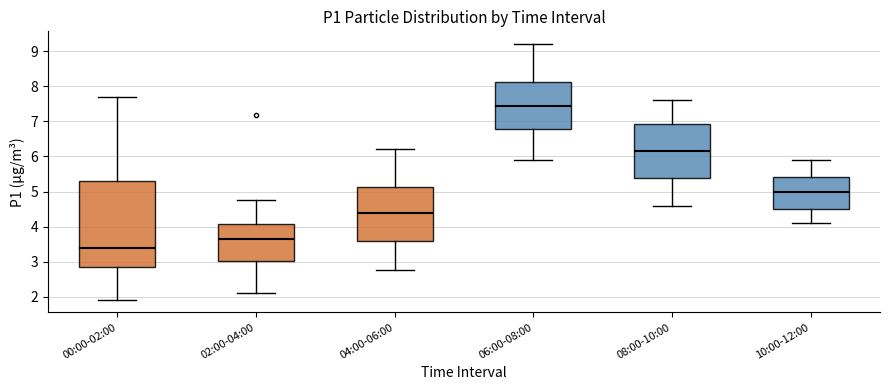

Where is the lower edge of the box for 08:00-10:00 on the y-axis? The values are not printed on the chart, so give them approximately, as read against the axis.

5.4